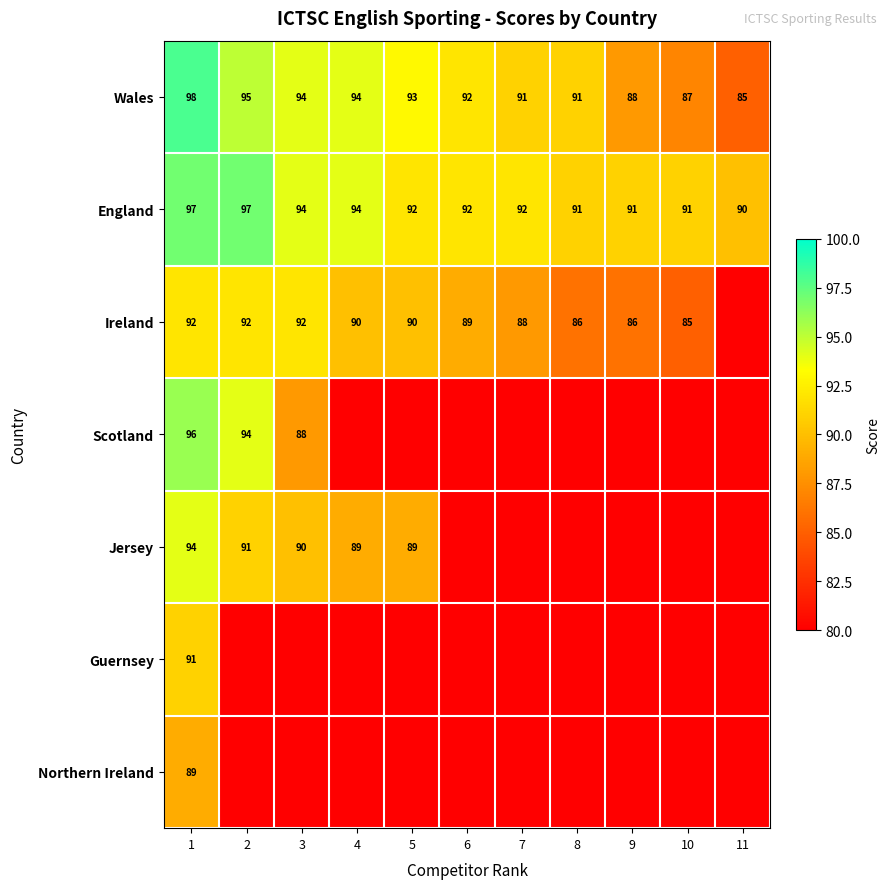

Is it true that Northern Ireland equals 146 at 1?

False